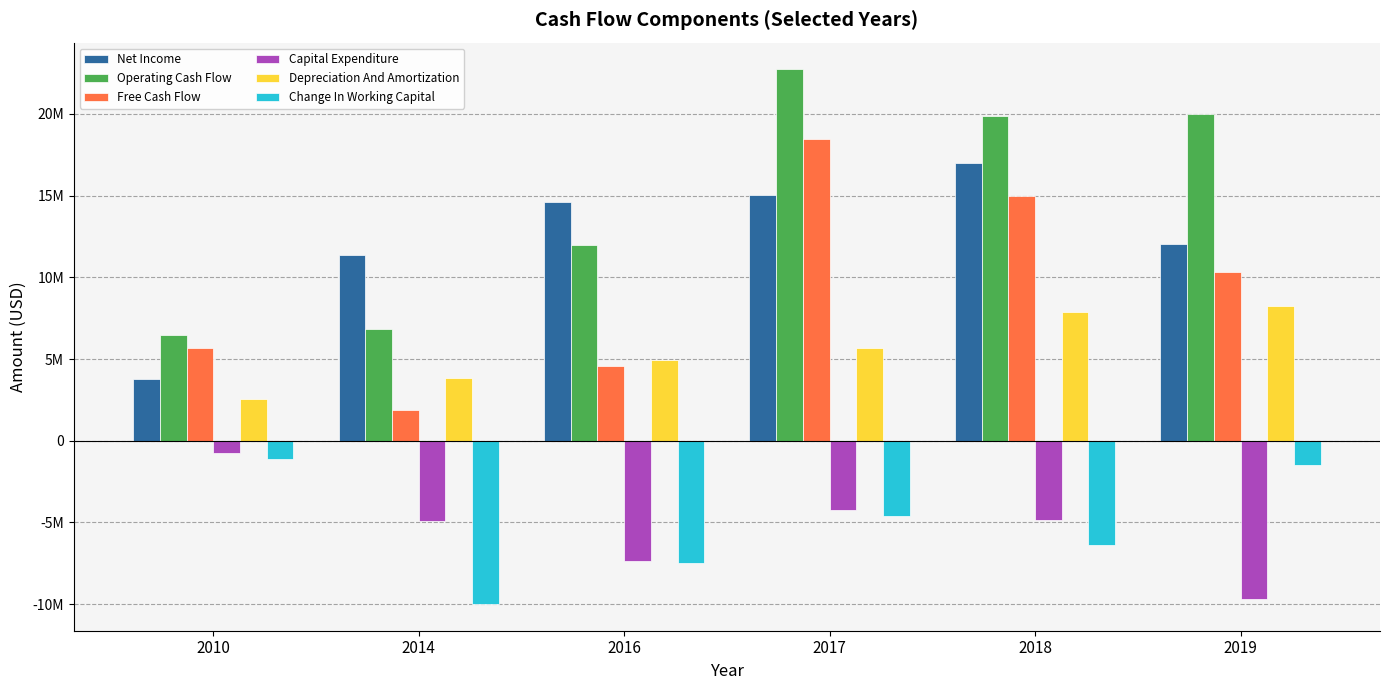

What are all the series names shown in the legend?

Net Income, Operating Cash Flow, Free Cash Flow, Capital Expenditure, Depreciation And Amortization, Change In Working Capital